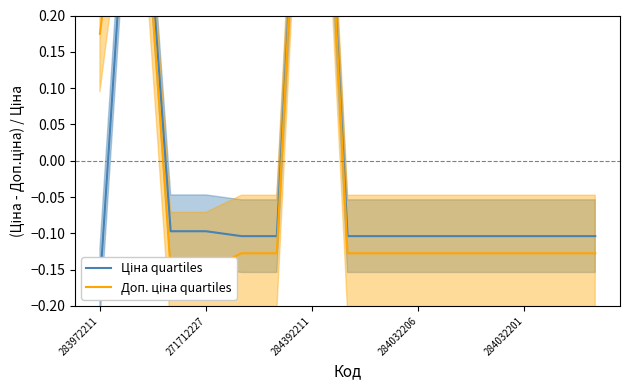

The Доп. ціна quartiles series shows -0.1 at 11. True or false?

True